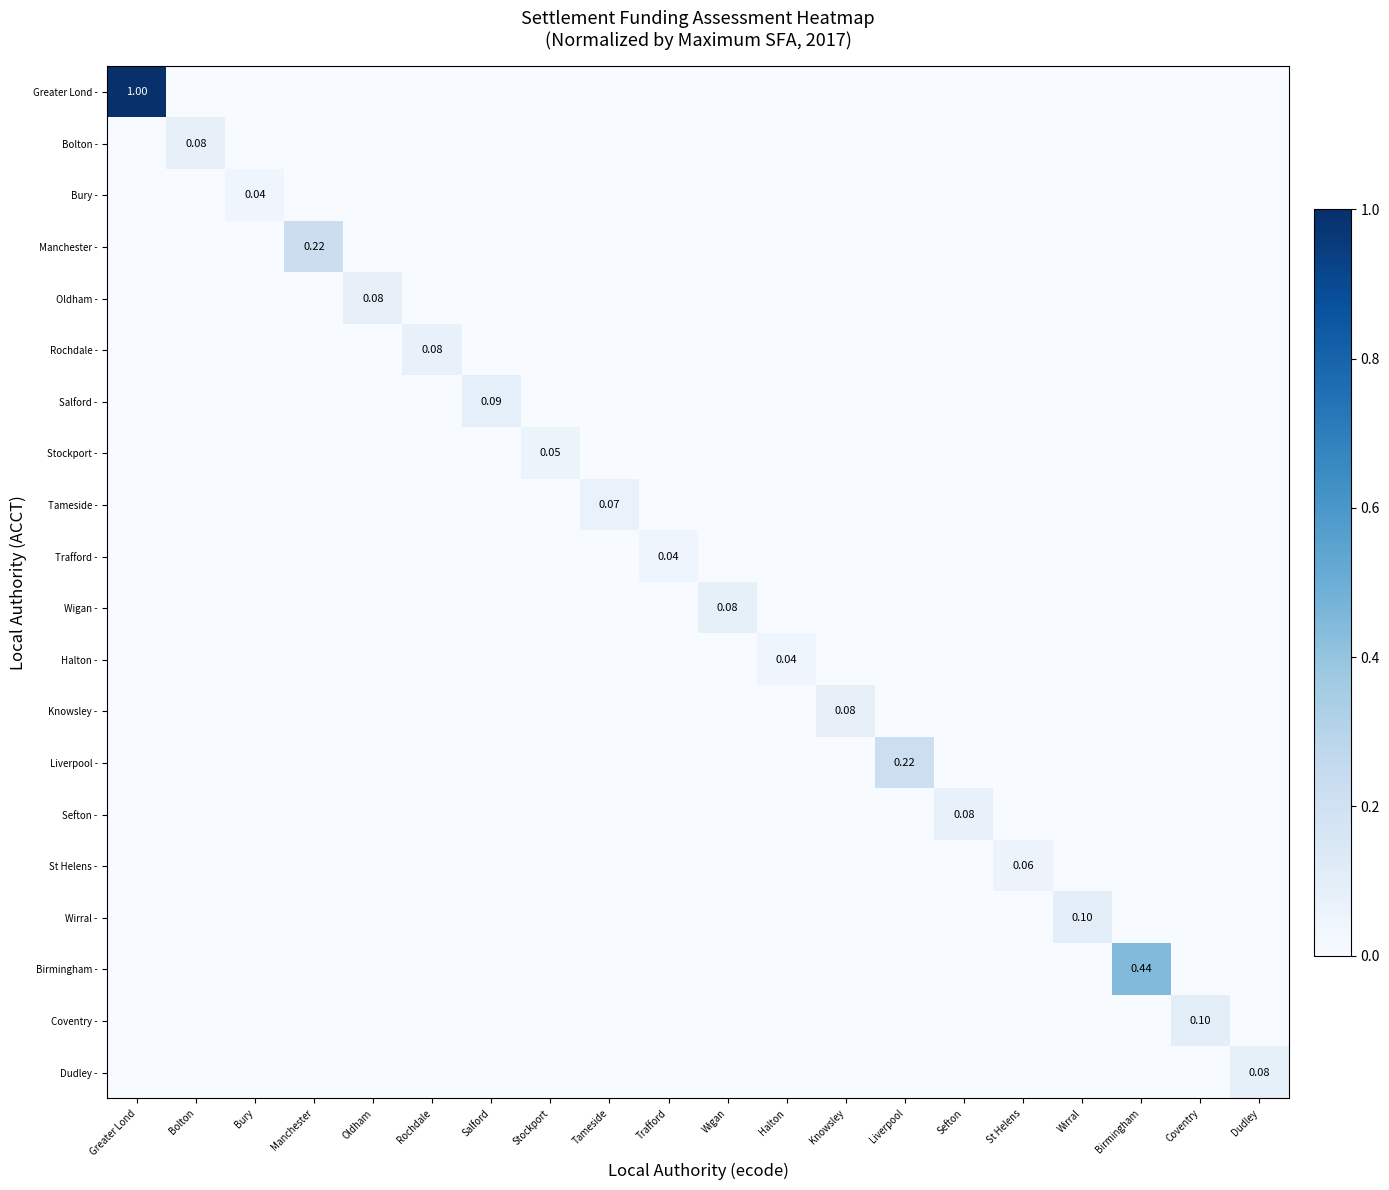

The value of Manchester - at Bolton is 0.0. True or false?

True